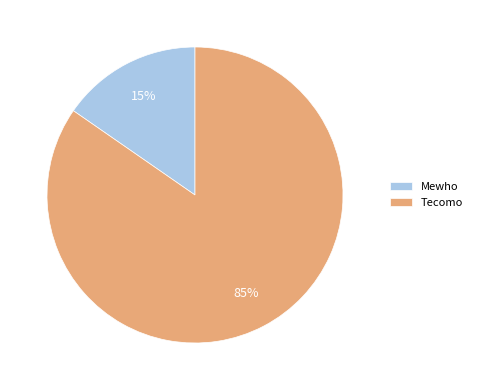

Rank the categories by value from highest to lowest.

Tecomo, Mewho